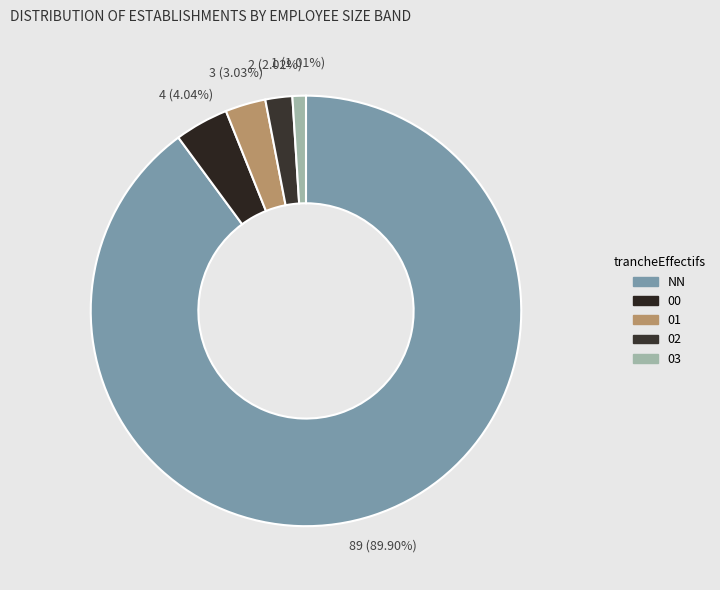

Does NN account for over 50% of the chart?

Yes